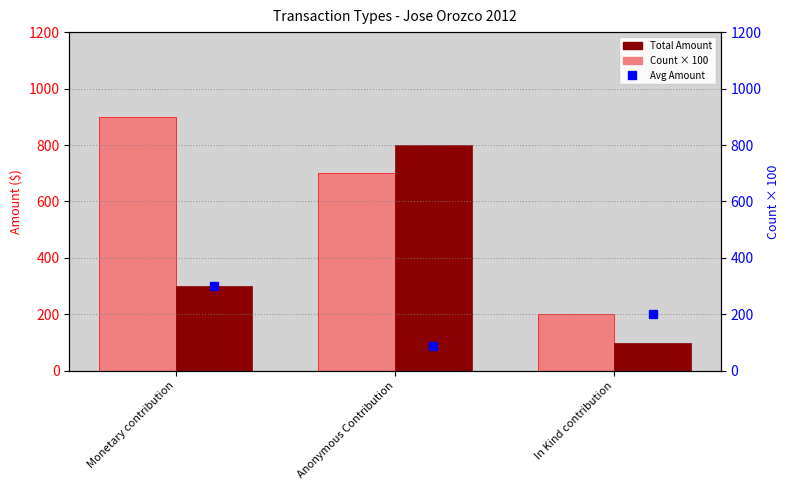

How many values in the Count × 100 series are below 300?

1